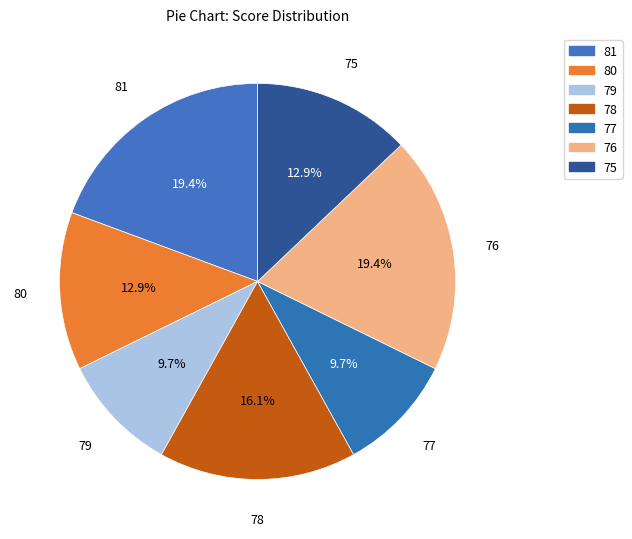

To the nearest percent, what is the difference between the 79 and 80 slice percentages?

3%